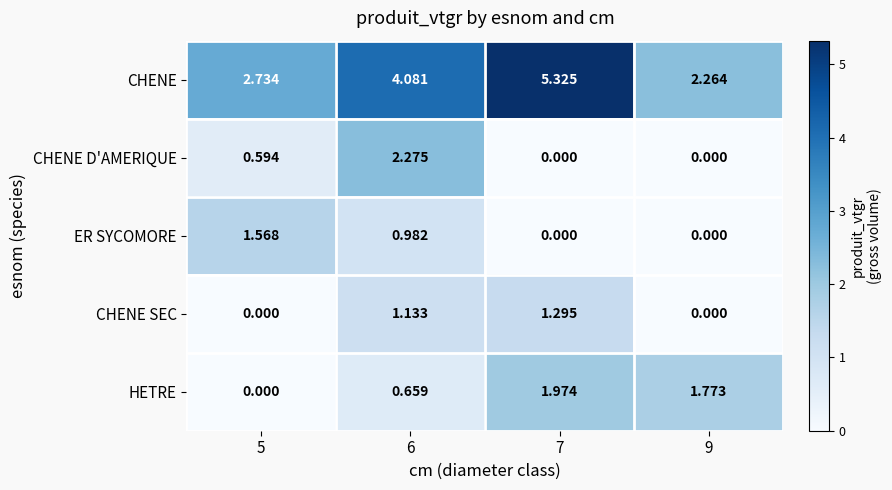

At how many categories does at least one series exceed 2?

4